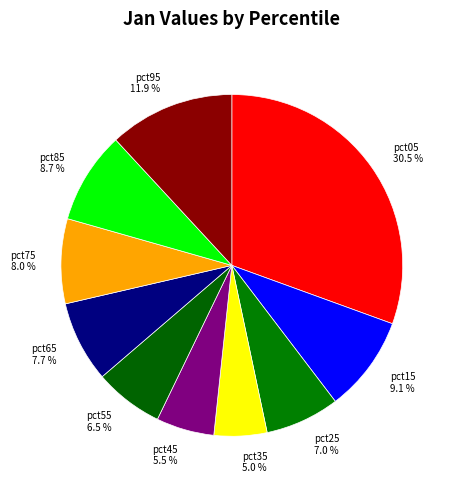

How many slices are in this pie chart?

10